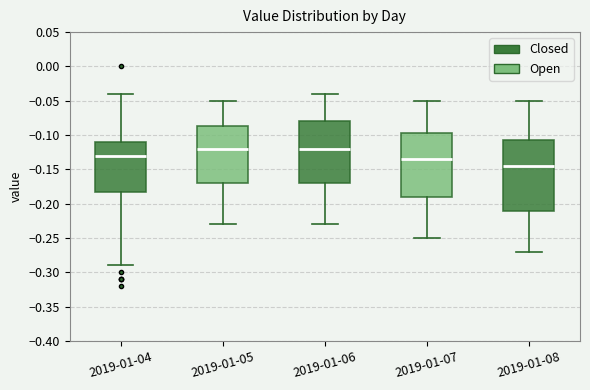

Reading left to right, read every box against the y-axis: the position of its median line, the range the box covers, and the ends of its whiskers. The values are not printed on the chart, so give them approximately, as read against the axis.

2019-01-04: median -0.130, box -0.180 to -0.110, whiskers -0.290 to -0.040
2019-01-05: median -0.120, box -0.170 to -0.085, whiskers -0.230 to -0.050
2019-01-06: median -0.120, box -0.170 to -0.080, whiskers -0.230 to -0.040
2019-01-07: median -0.135, box -0.190 to -0.095, whiskers -0.250 to -0.050
2019-01-08: median -0.145, box -0.210 to -0.105, whiskers -0.270 to -0.050